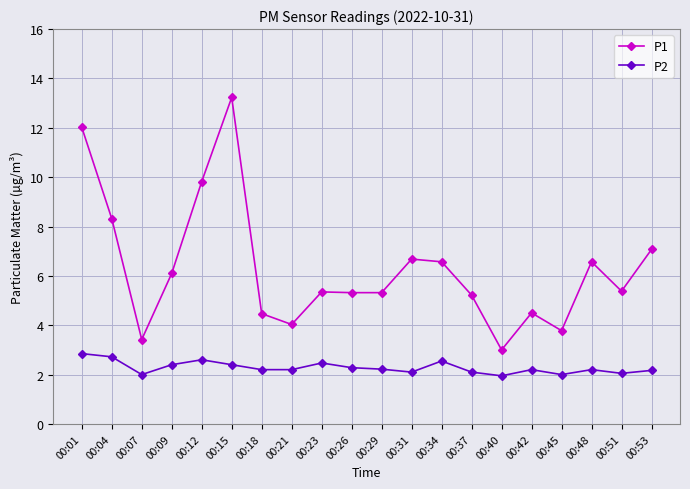

Where is the first local minimum for P1?

00:07